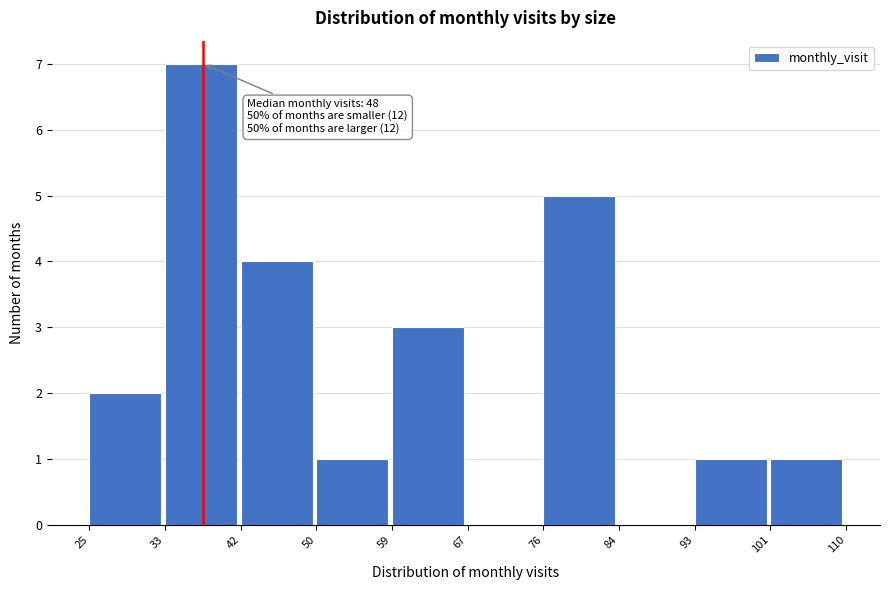

Which range on the x-axis has the tallest bar?

33 to 42